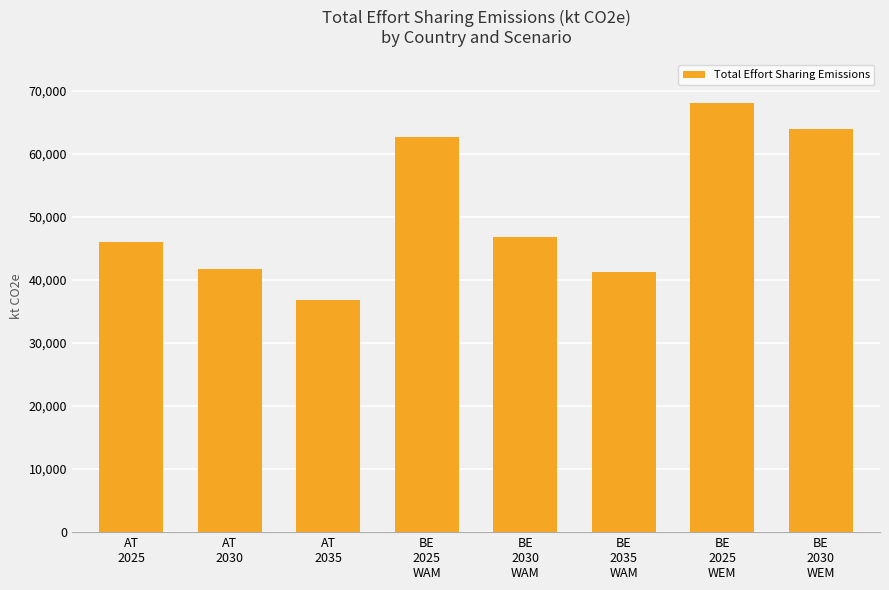

What is the approximate value at BE
2030
WAM?

46810.1